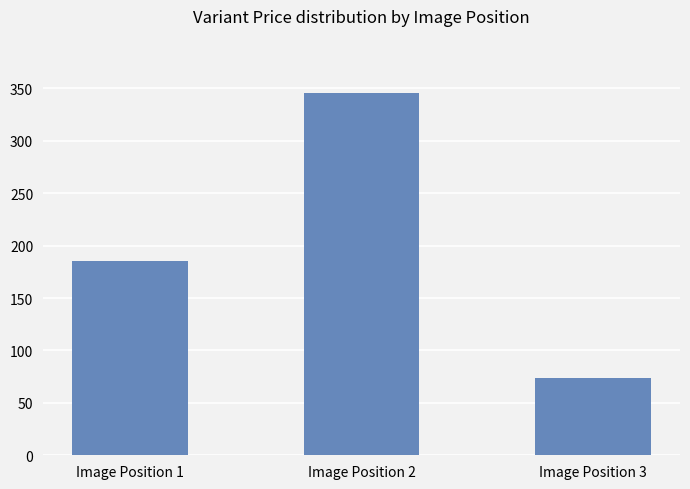

What is the value of the 1st bar from the left?

185